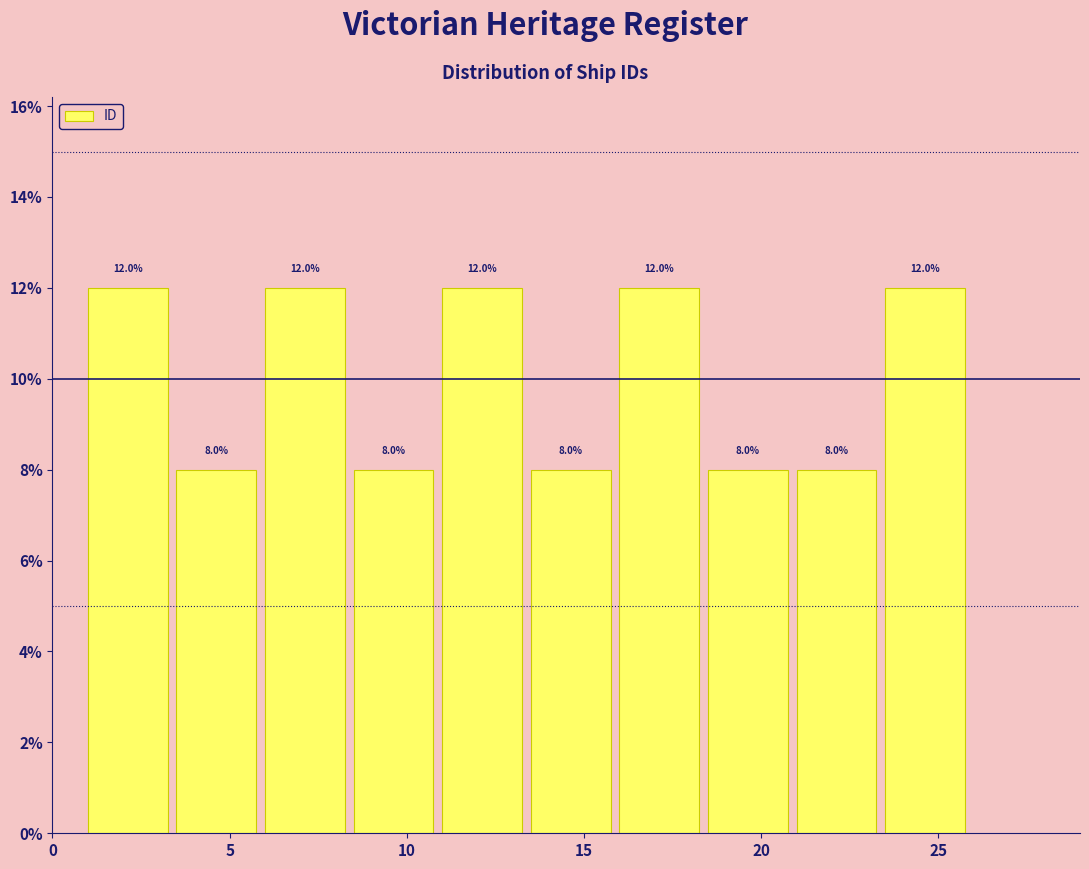

Reading left to right, transcribe this chart: for each bar, give the range it covers on the x-axis and its height.

1.0 to 3.5: 12.0
3.5 to 6.0: 8.0
6.0 to 8.5: 12.0
8.5 to 11.0: 8.0
11.0 to 13.5: 12.0
13.5 to 16.0: 8.0
16.0 to 18.5: 12.0
18.5 to 21.0: 8.0
21.0 to 23.5: 8.0
23.5 to 26.0: 12.0